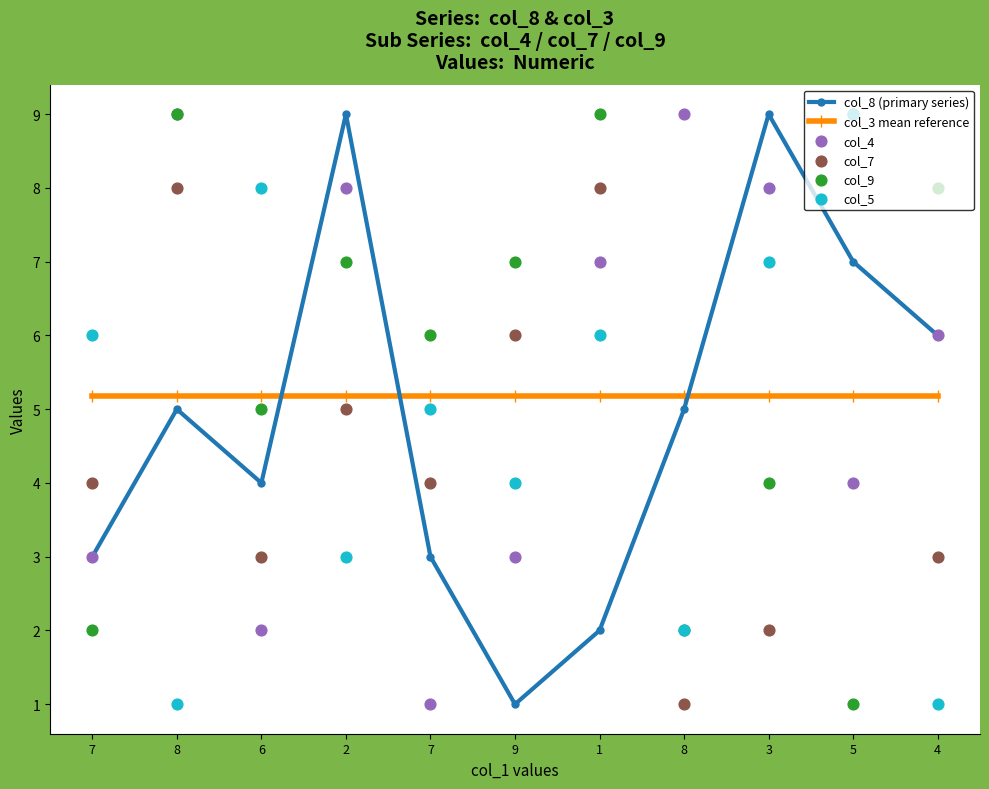

Which series has the largest total across all categories?

col_4